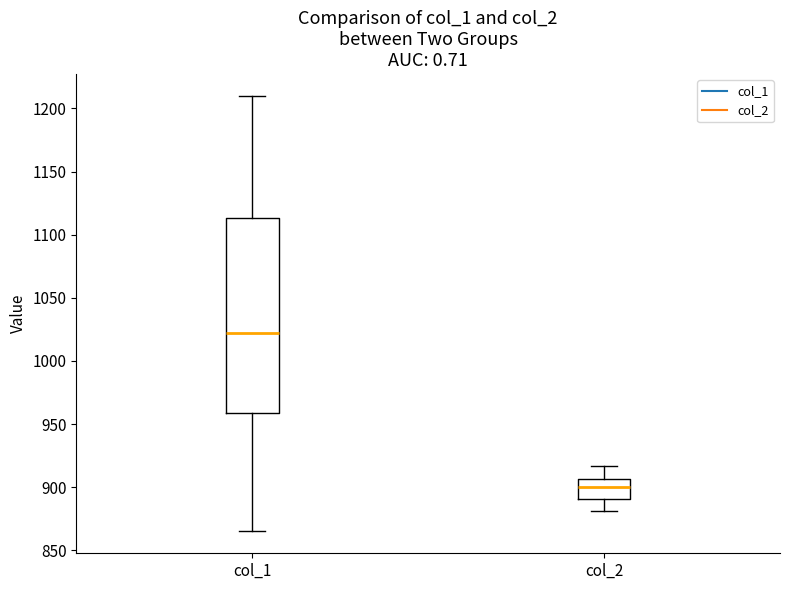

Which box's median line is the lowest?

col_2